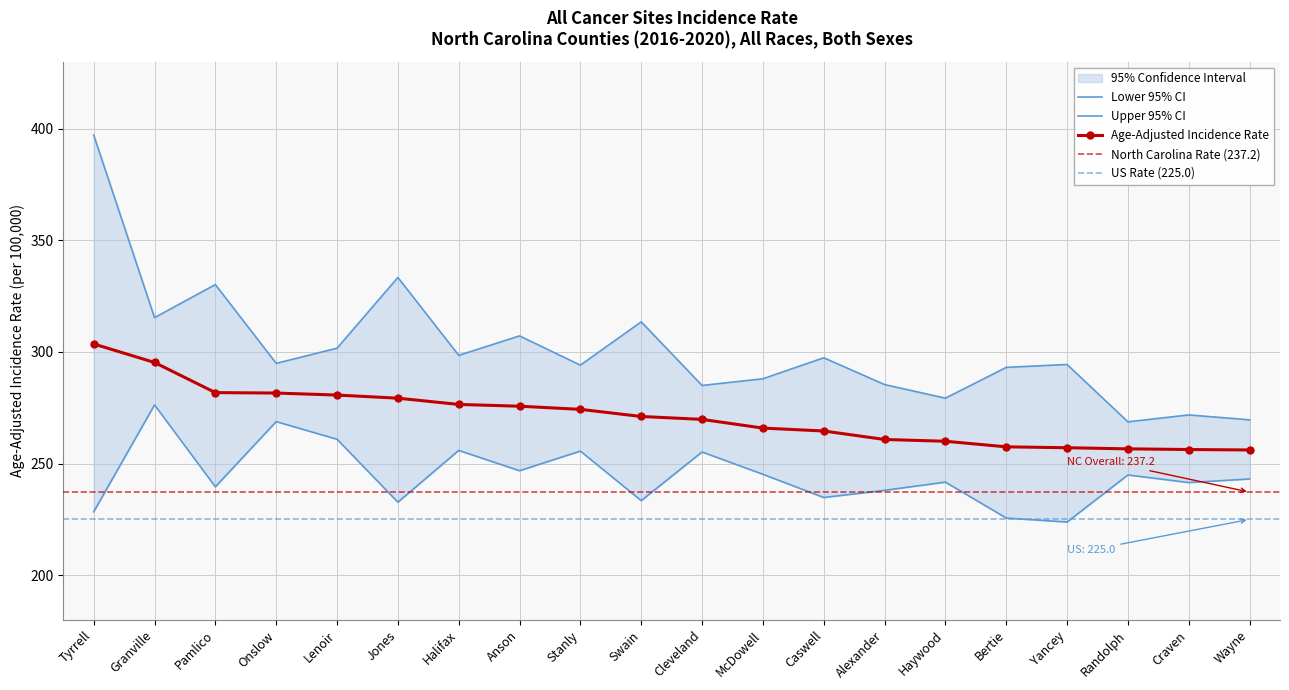

Which category has the highest value across all series?

Tyrrell